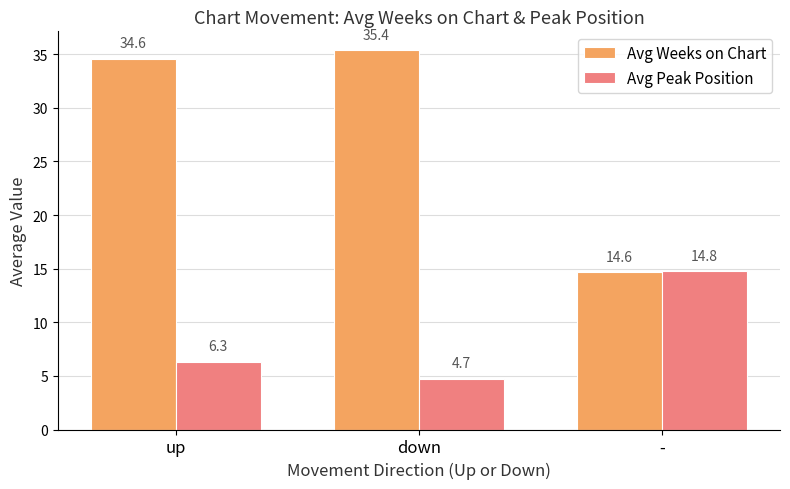

Which category has the highest value in the Avg Weeks on Chart series?

down